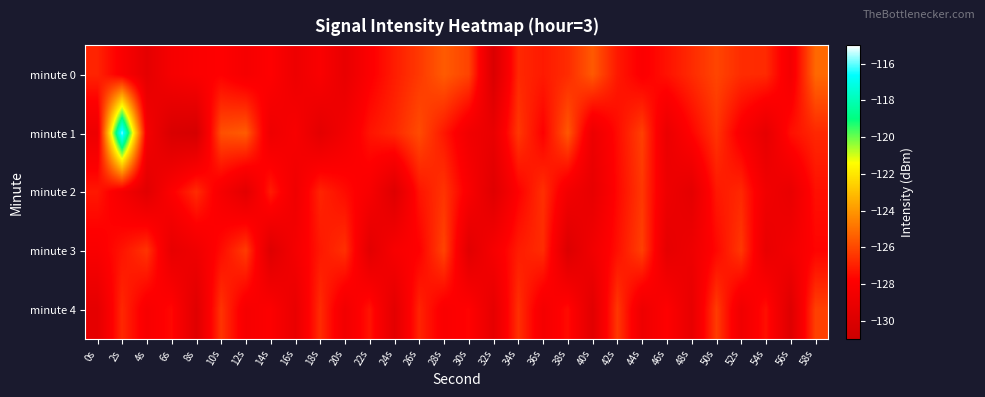

Rank the series by their maximum value, from highest to lowest.

minute 1, minute 0, minute 3, minute 4, minute 2